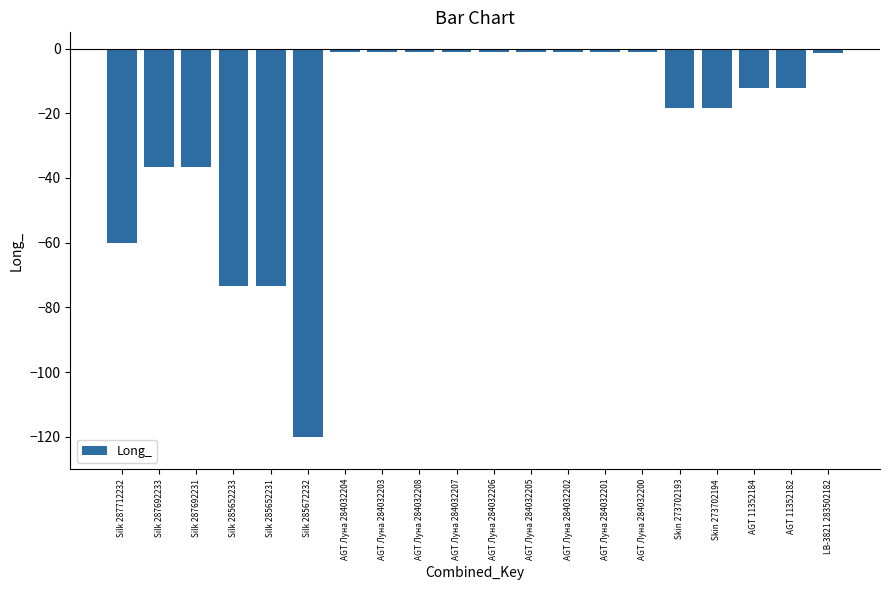

What is the average value?

-23.6